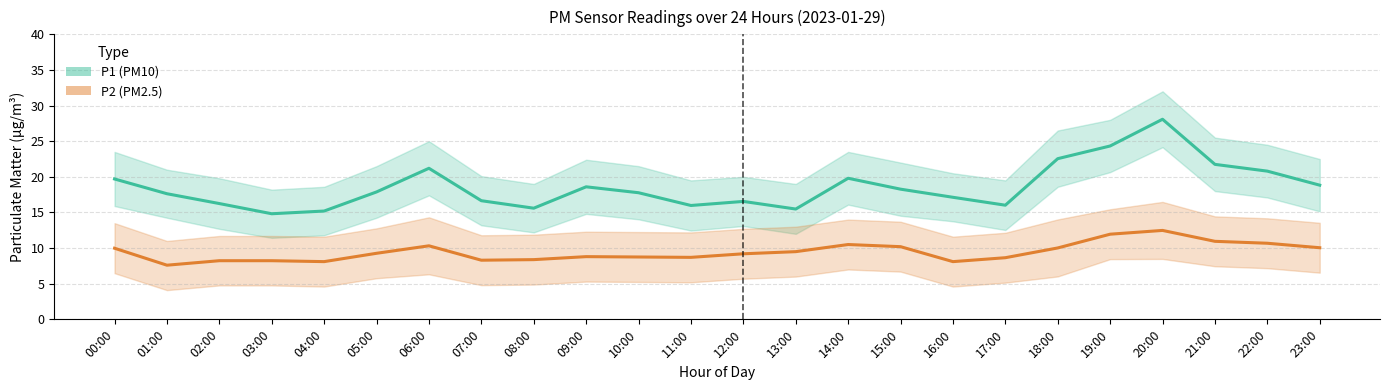

How many lines are shown in the chart?

2